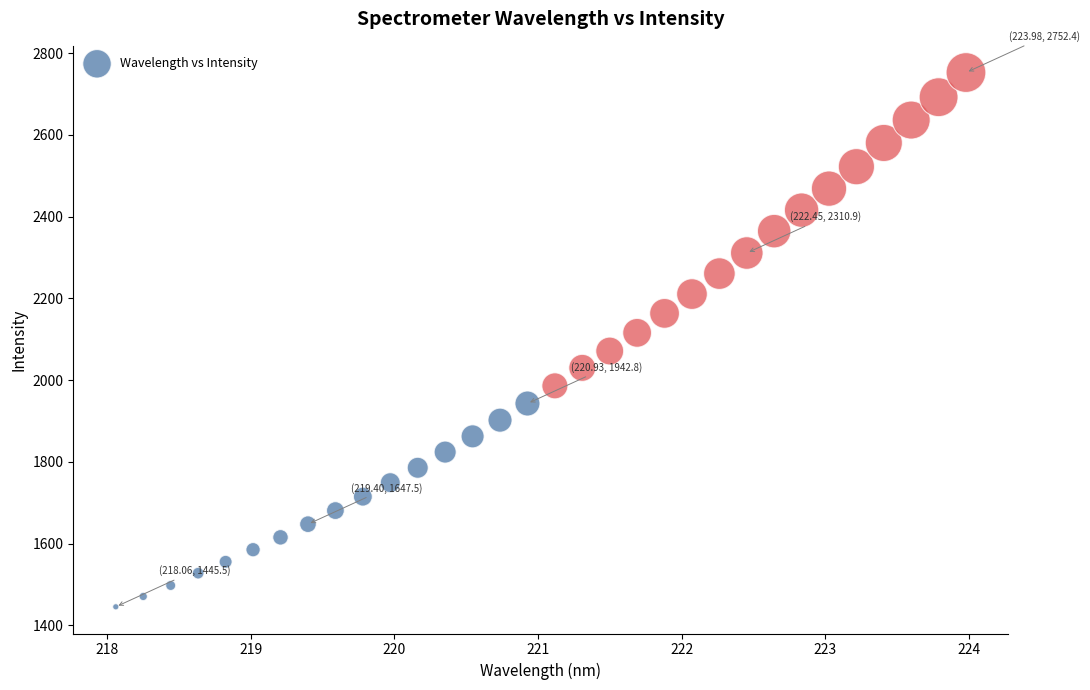

What is the range of Y values (max minus min)?

1306.9